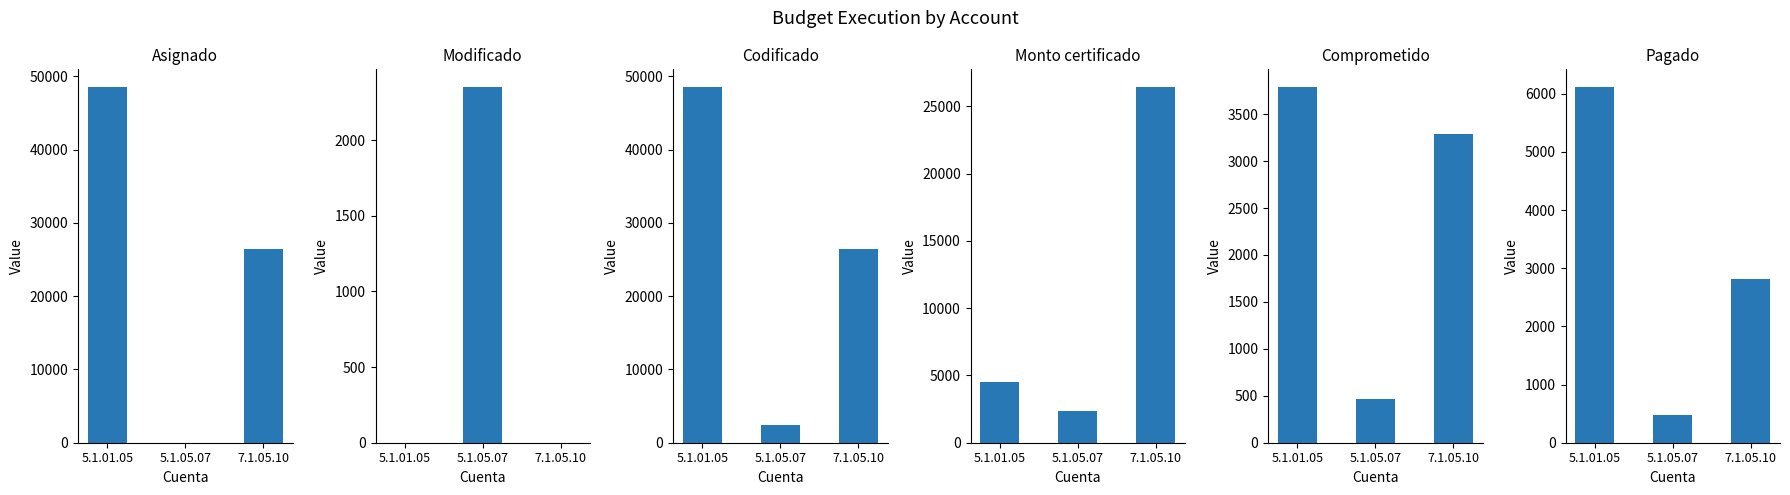

Reading right to left, list all the values displayed in this chart.

Asignado: 7.1.05.10=26436.0	5.1.05.07=0.0	5.1.01.05=48511.0
Modificado: 7.1.05.10=0.0	5.1.05.07=2350.0	5.1.01.05=0.0
Codificado: 7.1.05.10=26436.0	5.1.05.07=2350.0	5.1.01.05=48511.0
Monto certificado: 7.1.05.10=26436.0	5.1.05.07=2350.0	5.1.01.05=4511.0
Comprometido: 7.1.05.10=3289.0	5.1.05.07=470.0	5.1.01.05=3788.0
Pagado: 7.1.05.10=2811.8	5.1.05.07=470.0	5.1.01.05=6114.3